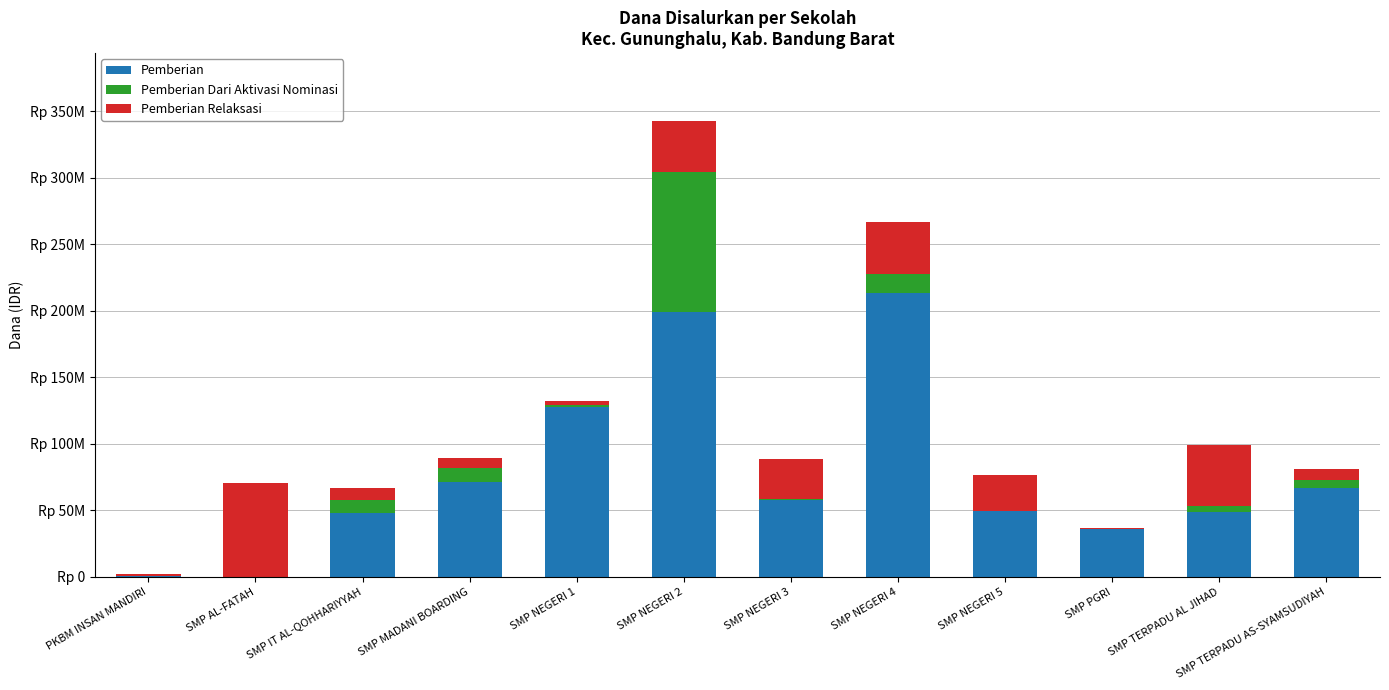

Are the bars grouped side by side (vs. stacked)?

No